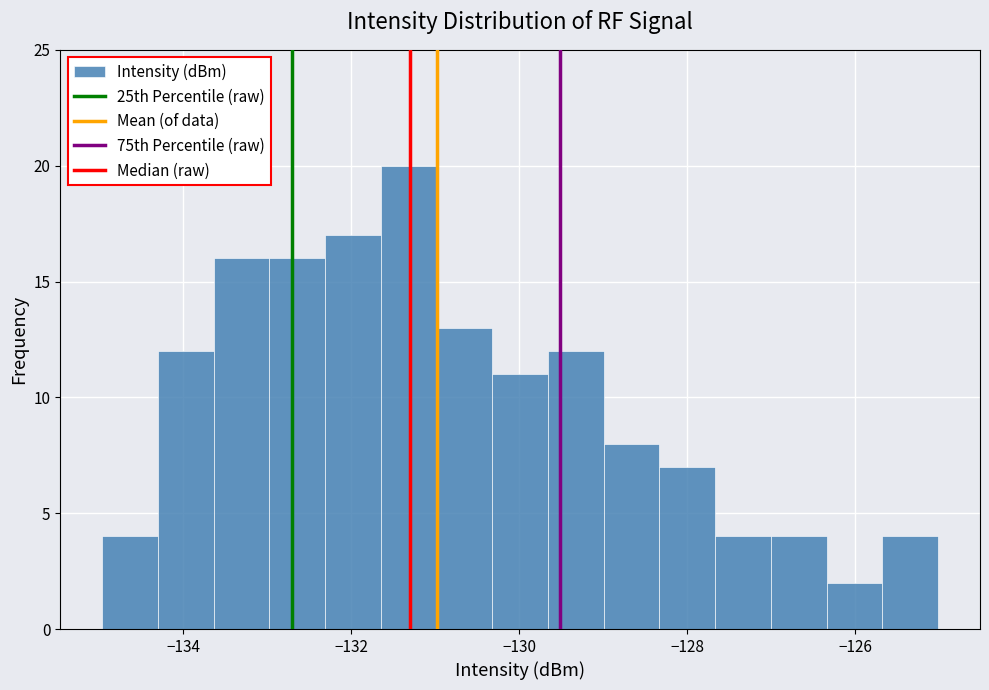

Read against the x-axis, roughly where is the centre of the tallest bar?

-131.4